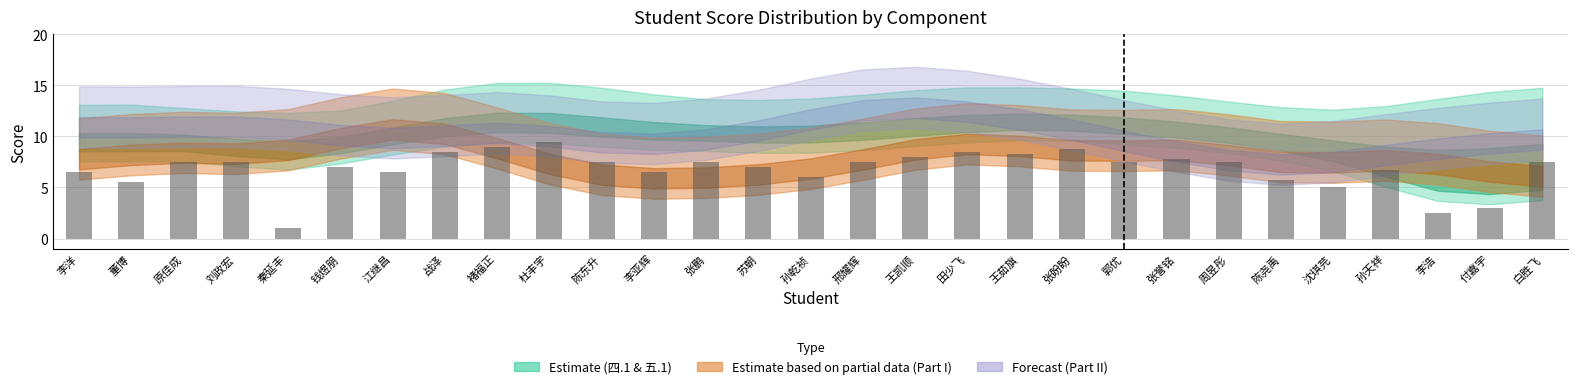

Which label corresponds to the smallest value in the chart?

秦延丰